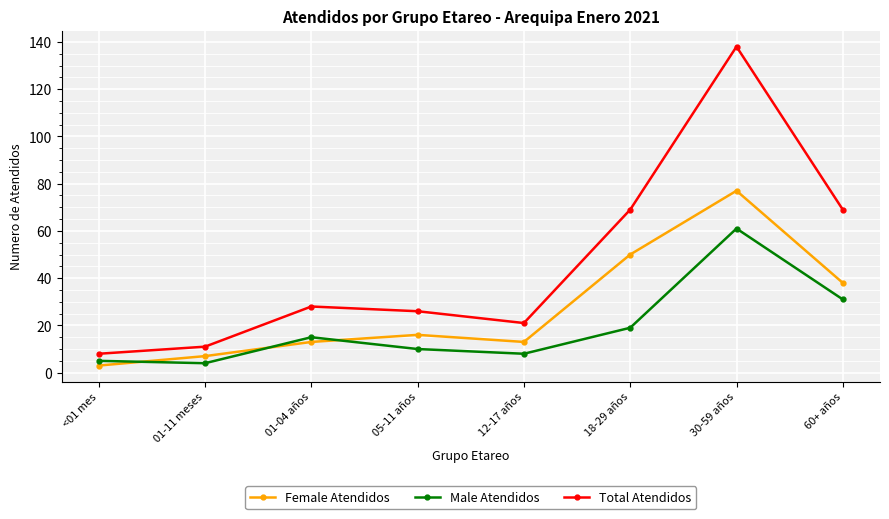

How many data points in Male Atendidos are less than 15?

4